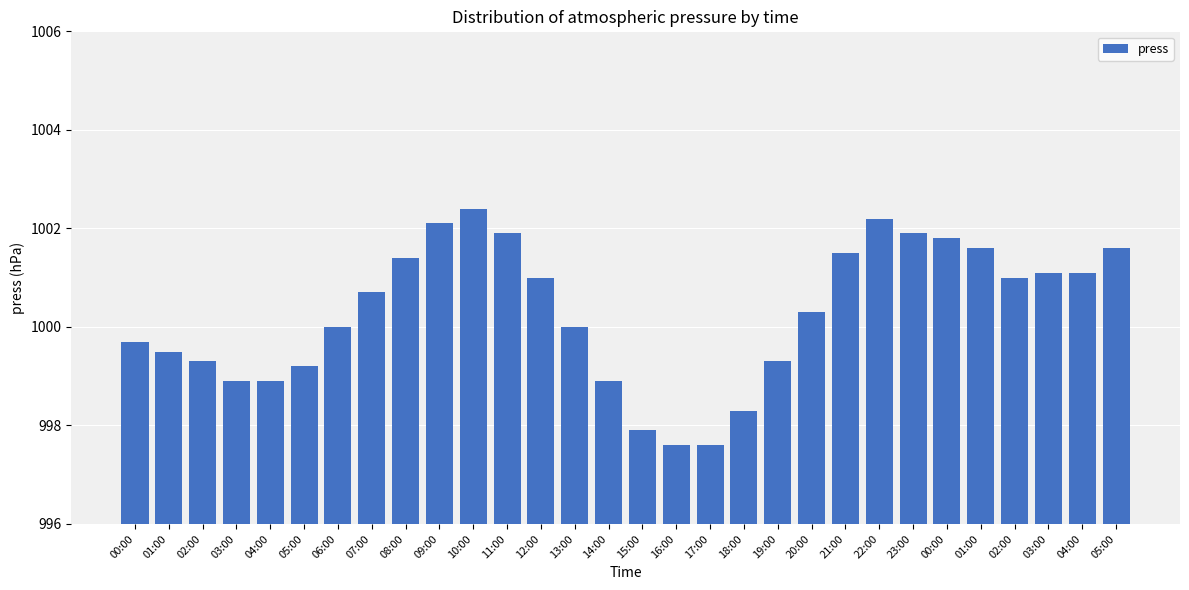

How many data points does each series have?

30